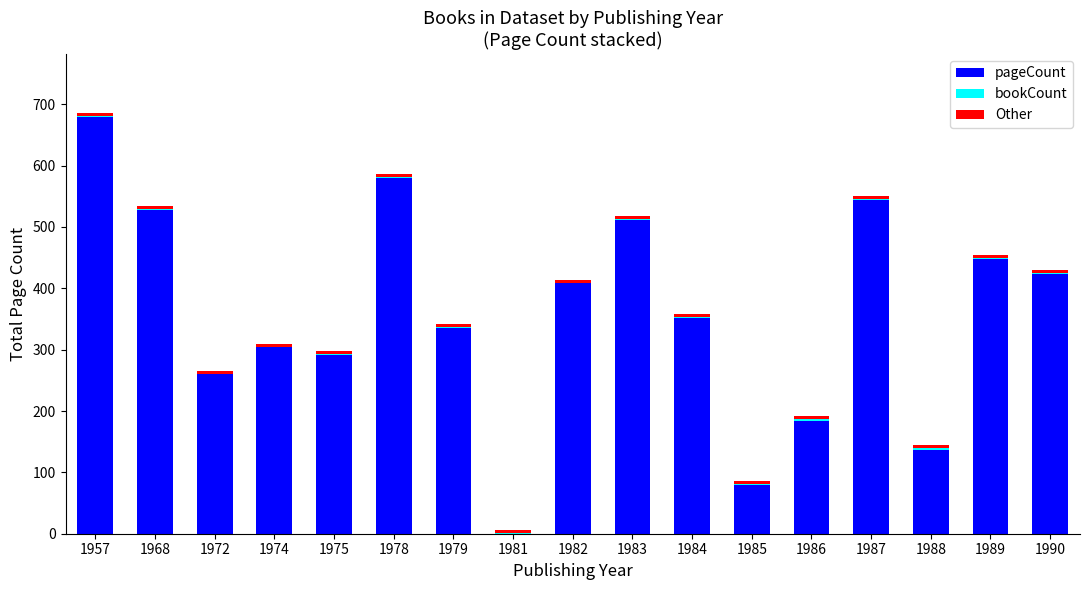

True or false: pageCount has a value of 94 at 1988.

False